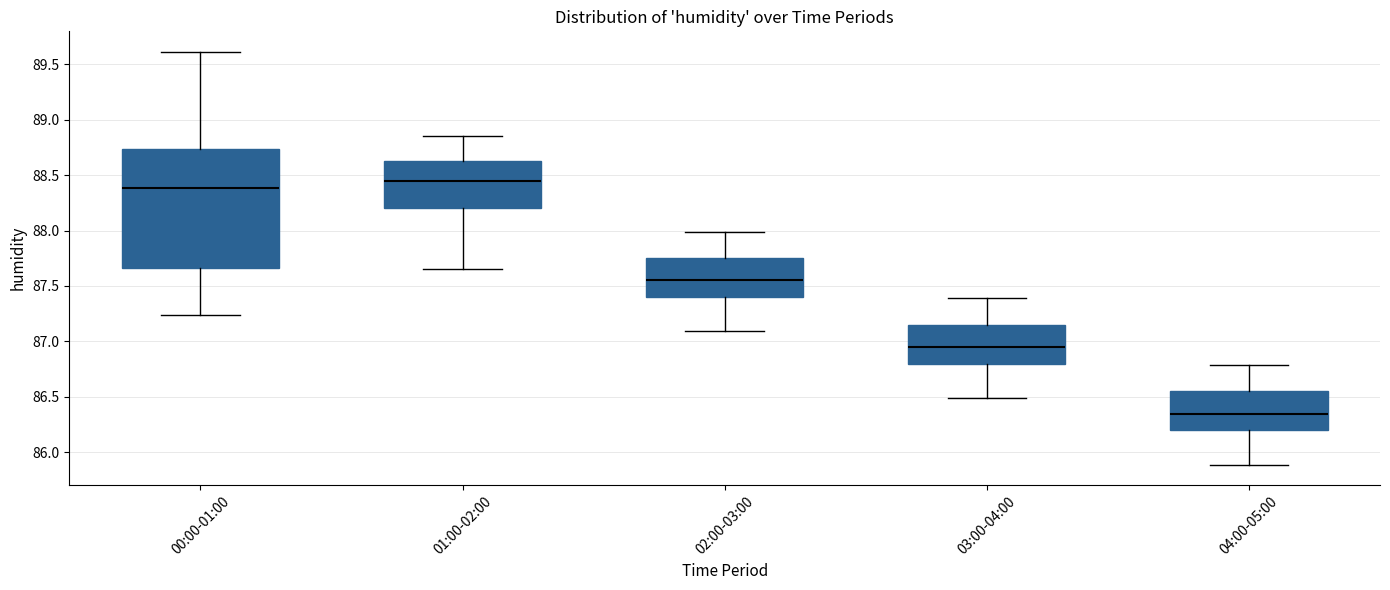

Which box has the highest median line?

01:00-02:00